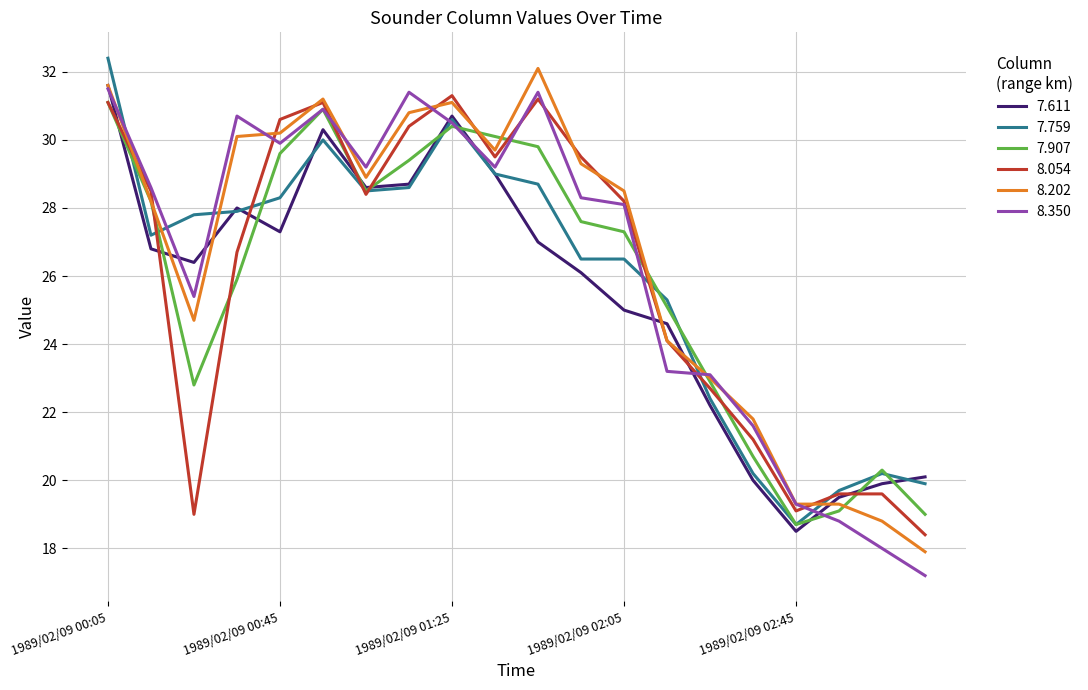

What is the greatest value displayed?

32.4